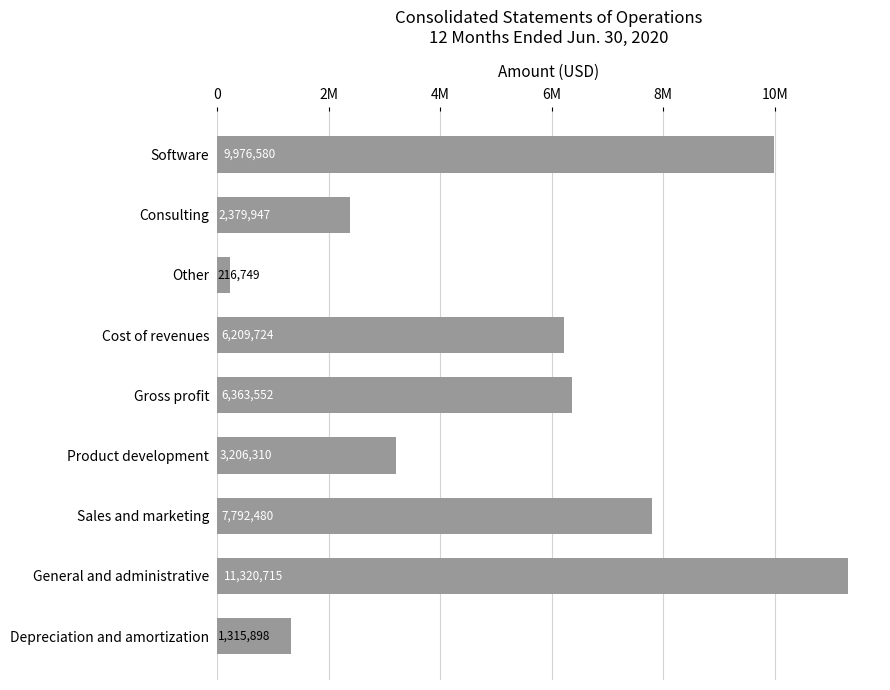

Are the bars horizontal?

Yes